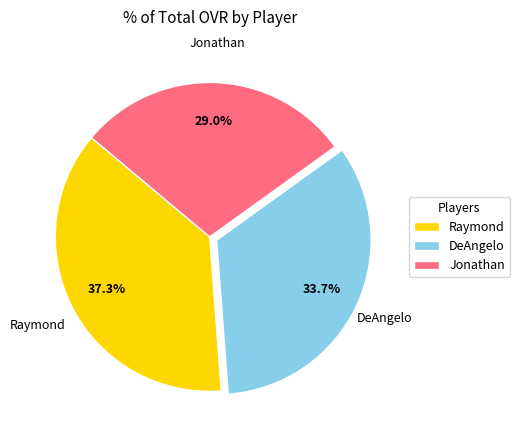

How many slices are in this pie chart?

3